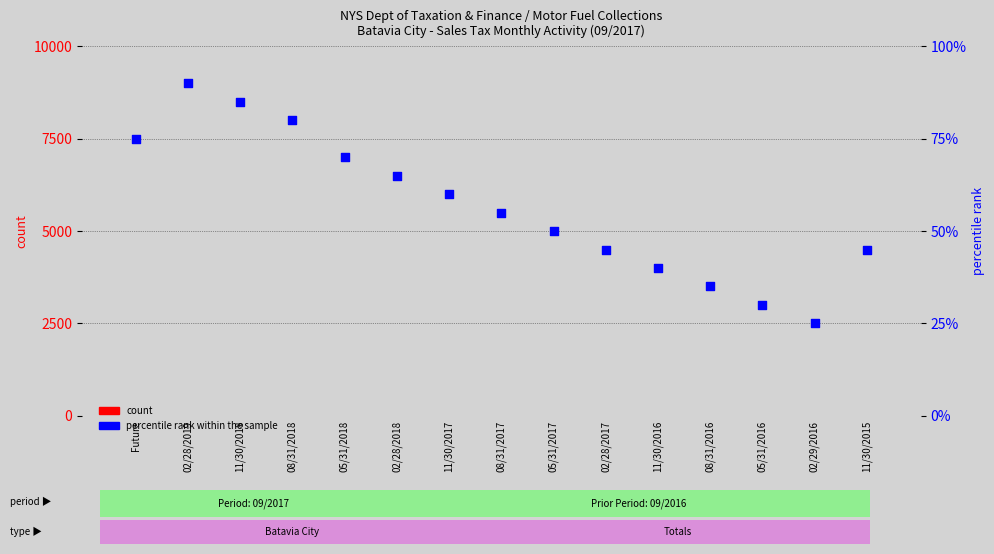

At which category is the sum across all series the highest?

02/28/2019